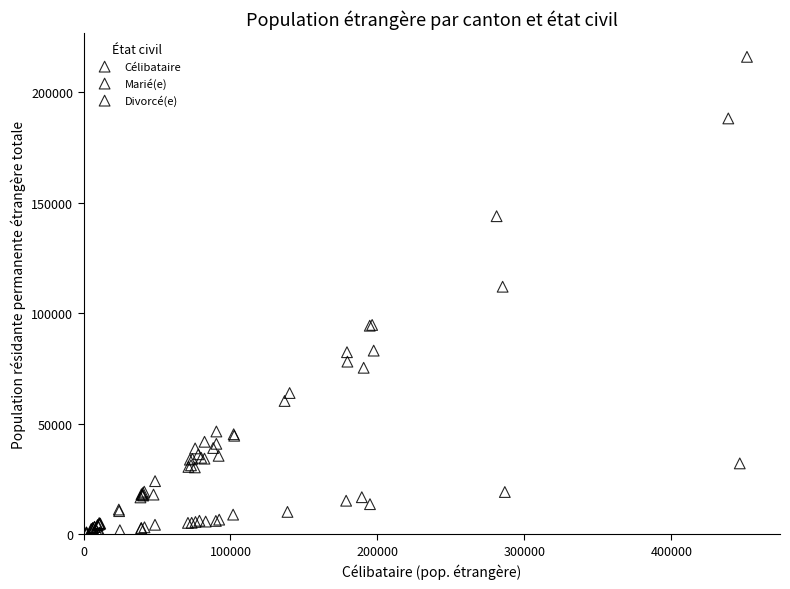

Which series has the widest spread of Y values?

Célibataire